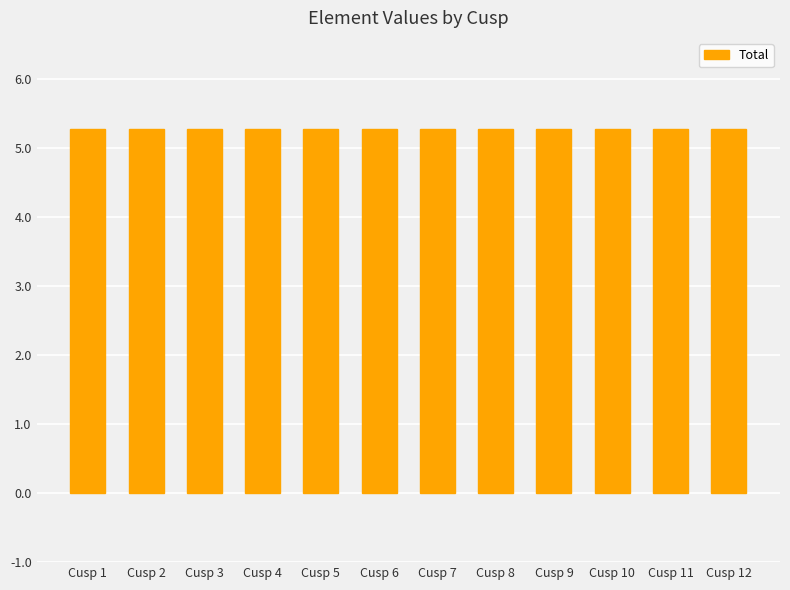

Which label corresponds to the smallest value in the chart?

Cusp 2